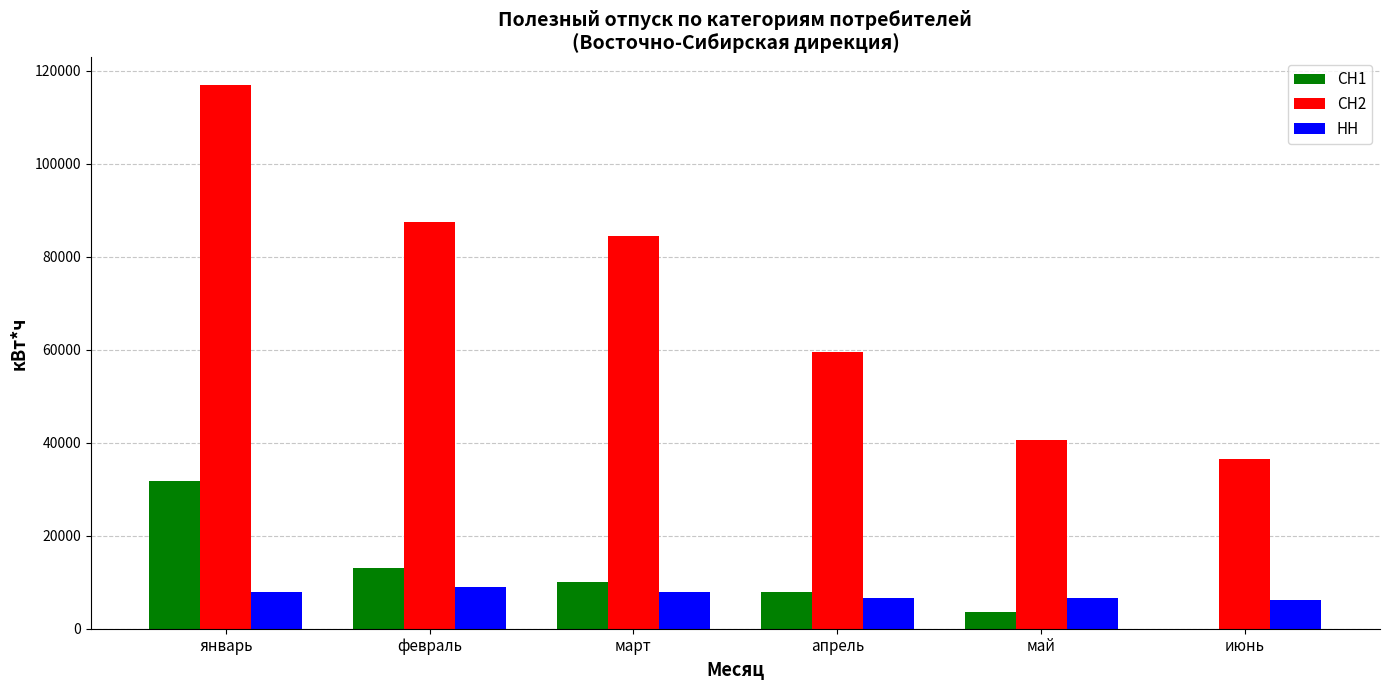

At which category does the chart reach its peak across all series?

январь